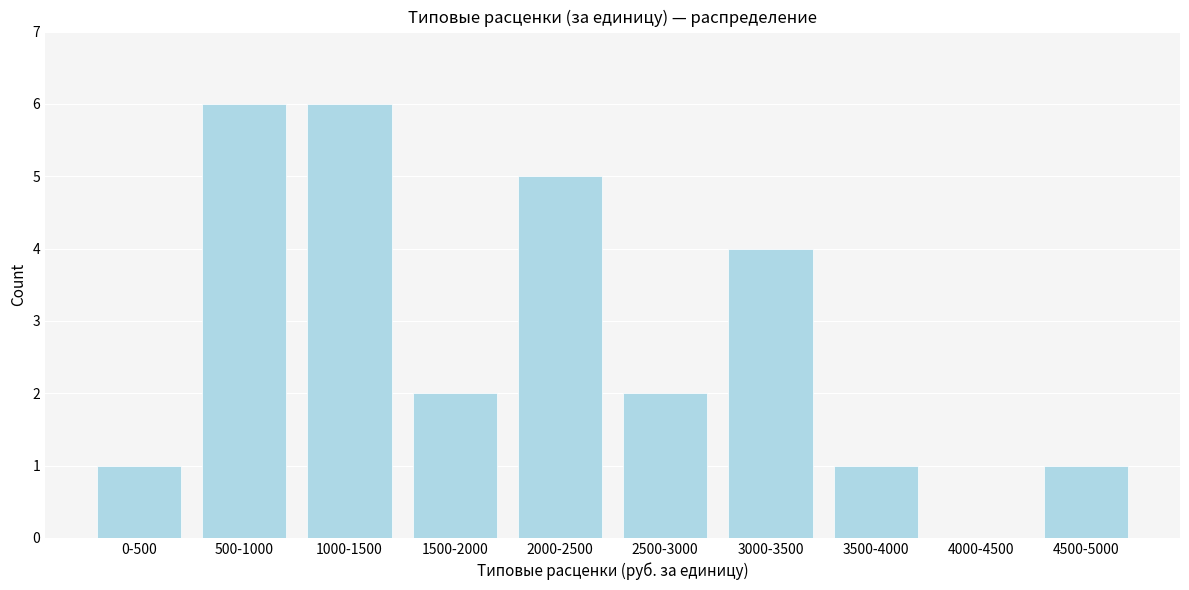

Reading right to left, extract all data points from this chart.

4500-5000=1	4000-4500=0	3500-4000=1	3000-3500=4	2500-3000=2	2000-2500=5	1500-2000=2	1000-1500=6	500-1000=6	0-500=1